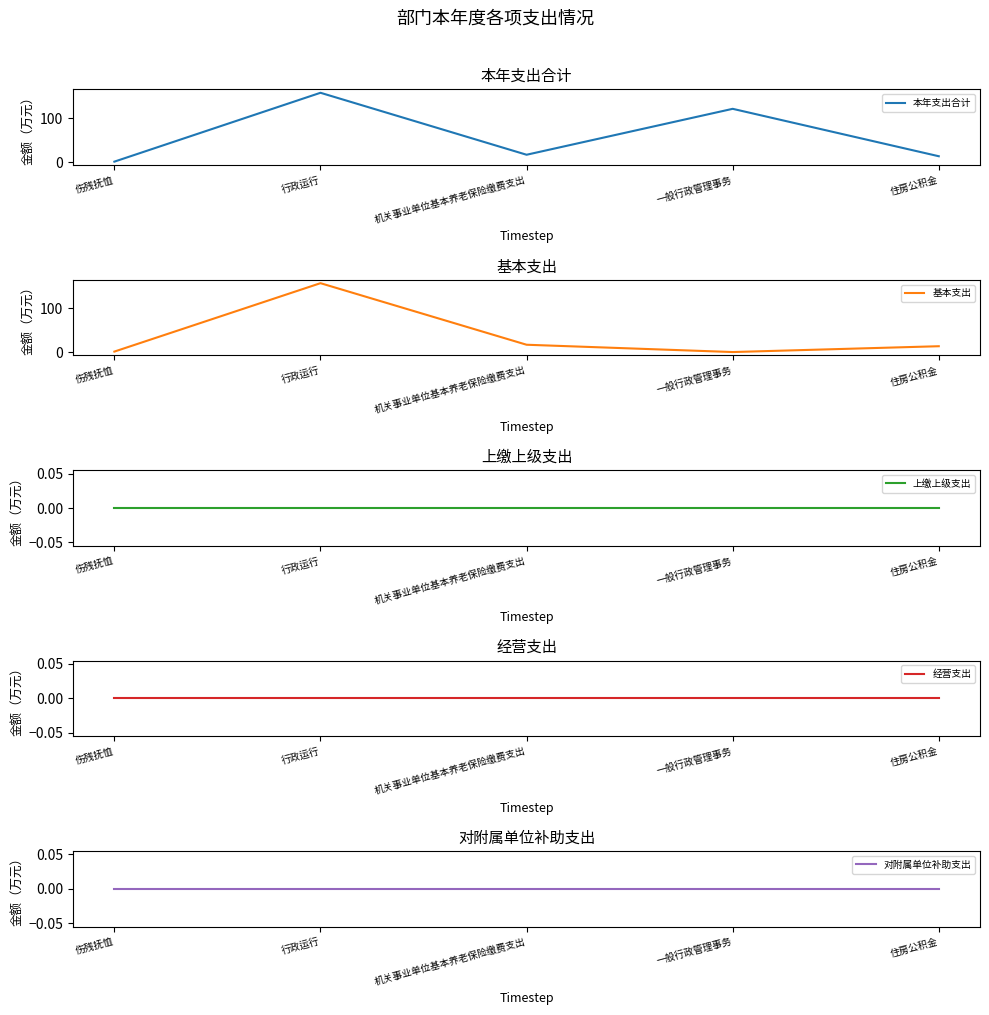

What is the difference between the 本年支出合计 values at 机关事业单位基本养老保险缴费支出 and 住房公积金?

3.4